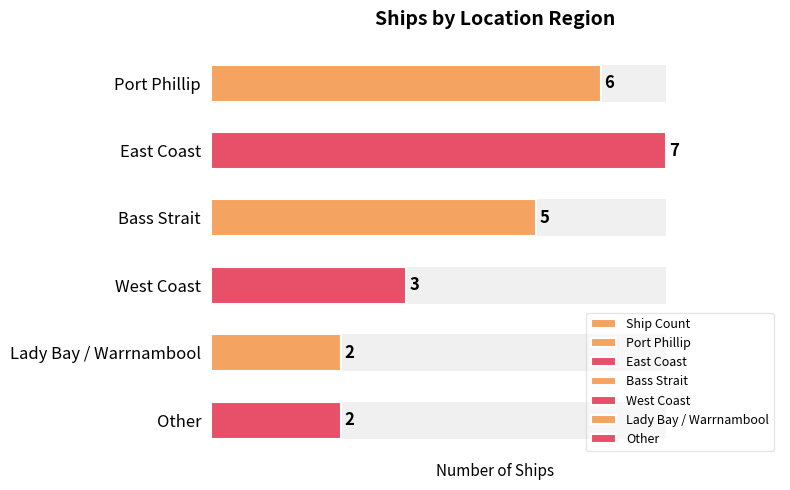

What is the change in value from Bass Strait to Other?

-3